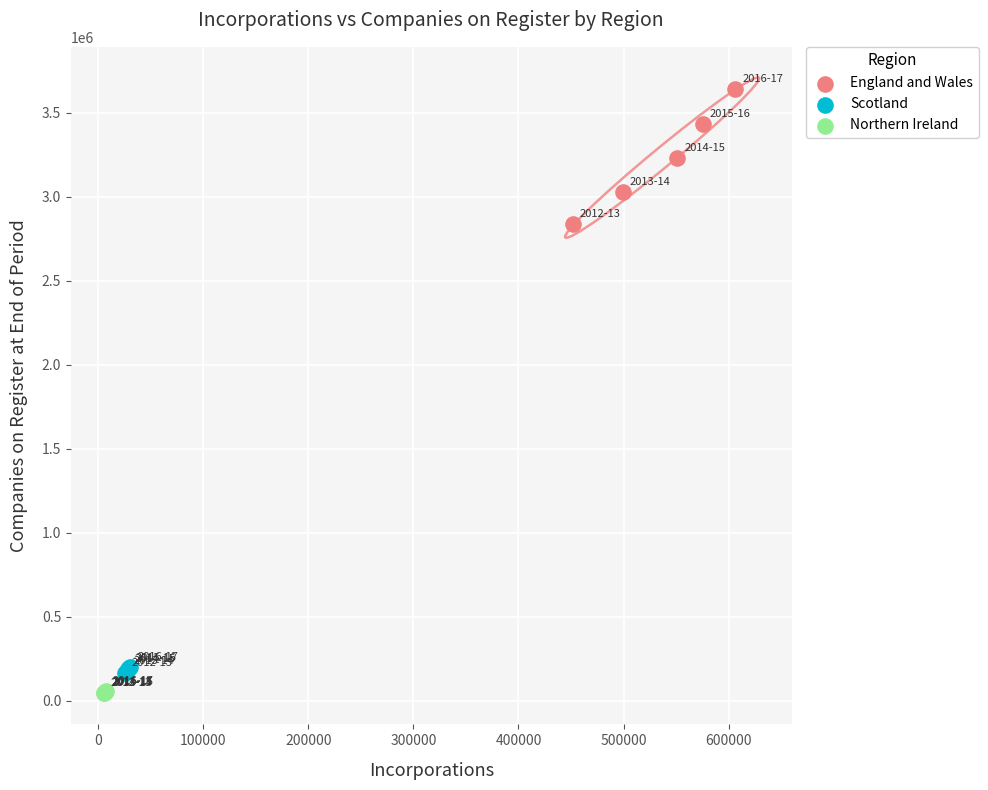

Which series contains the highest Y value?

England and Wales